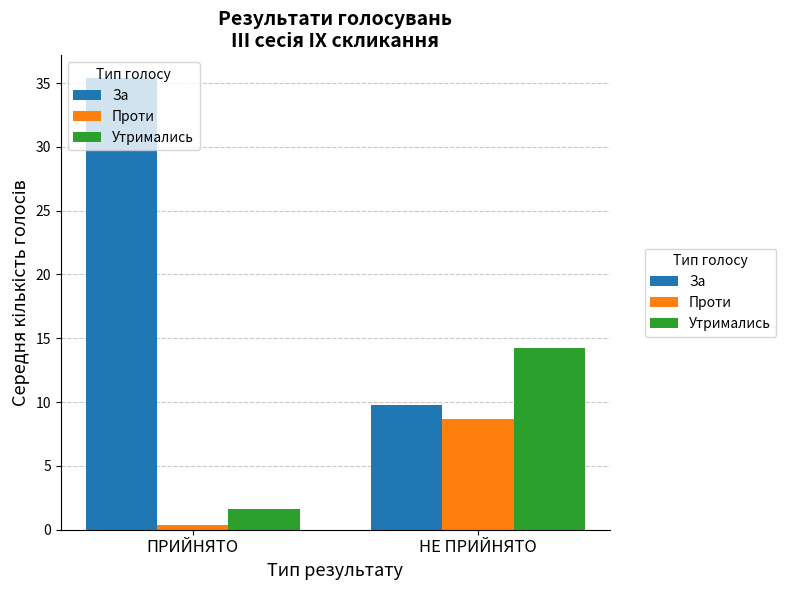

Where does the Проти series first go above 8?

НЕ ПРИЙНЯТО